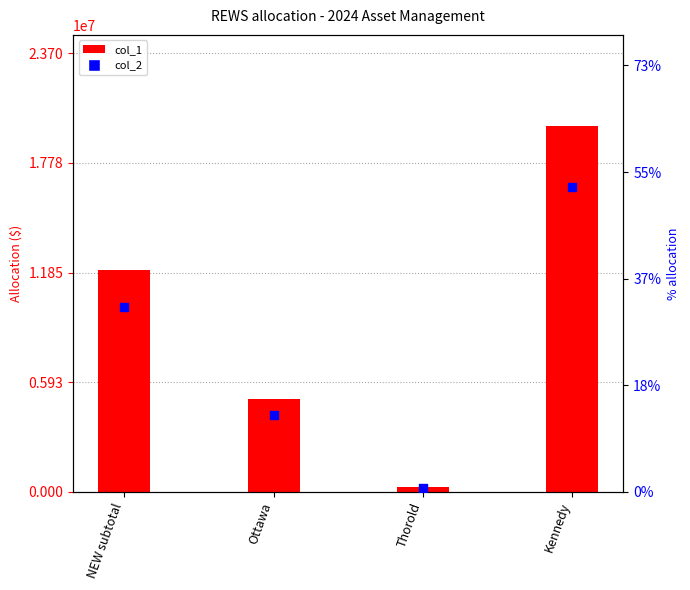

What is the total value across all series at Kennedy?

19750000.5